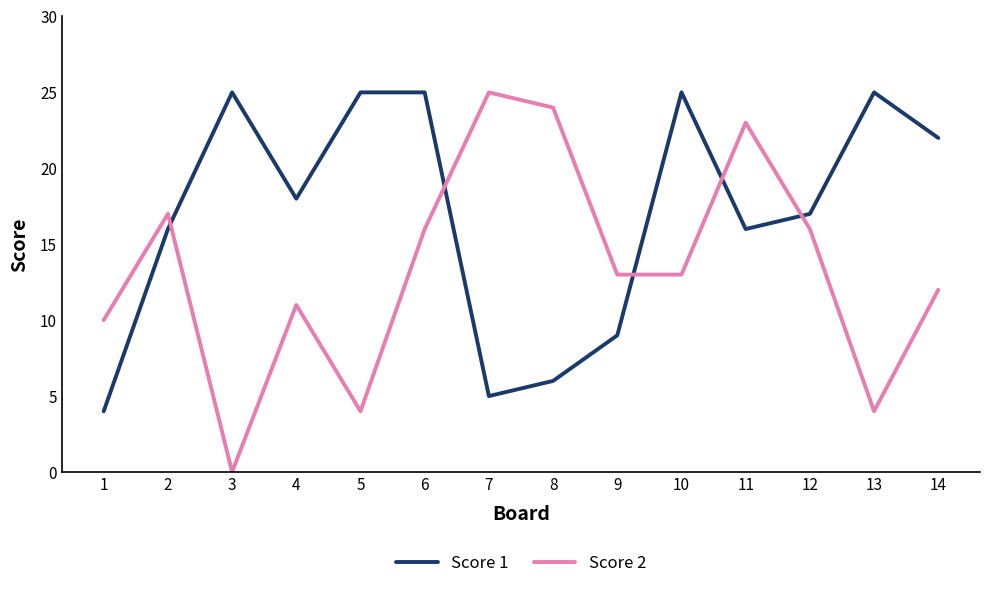

After their last crossing, which series has the higher values: Score 2 or Score 1?

Score 1